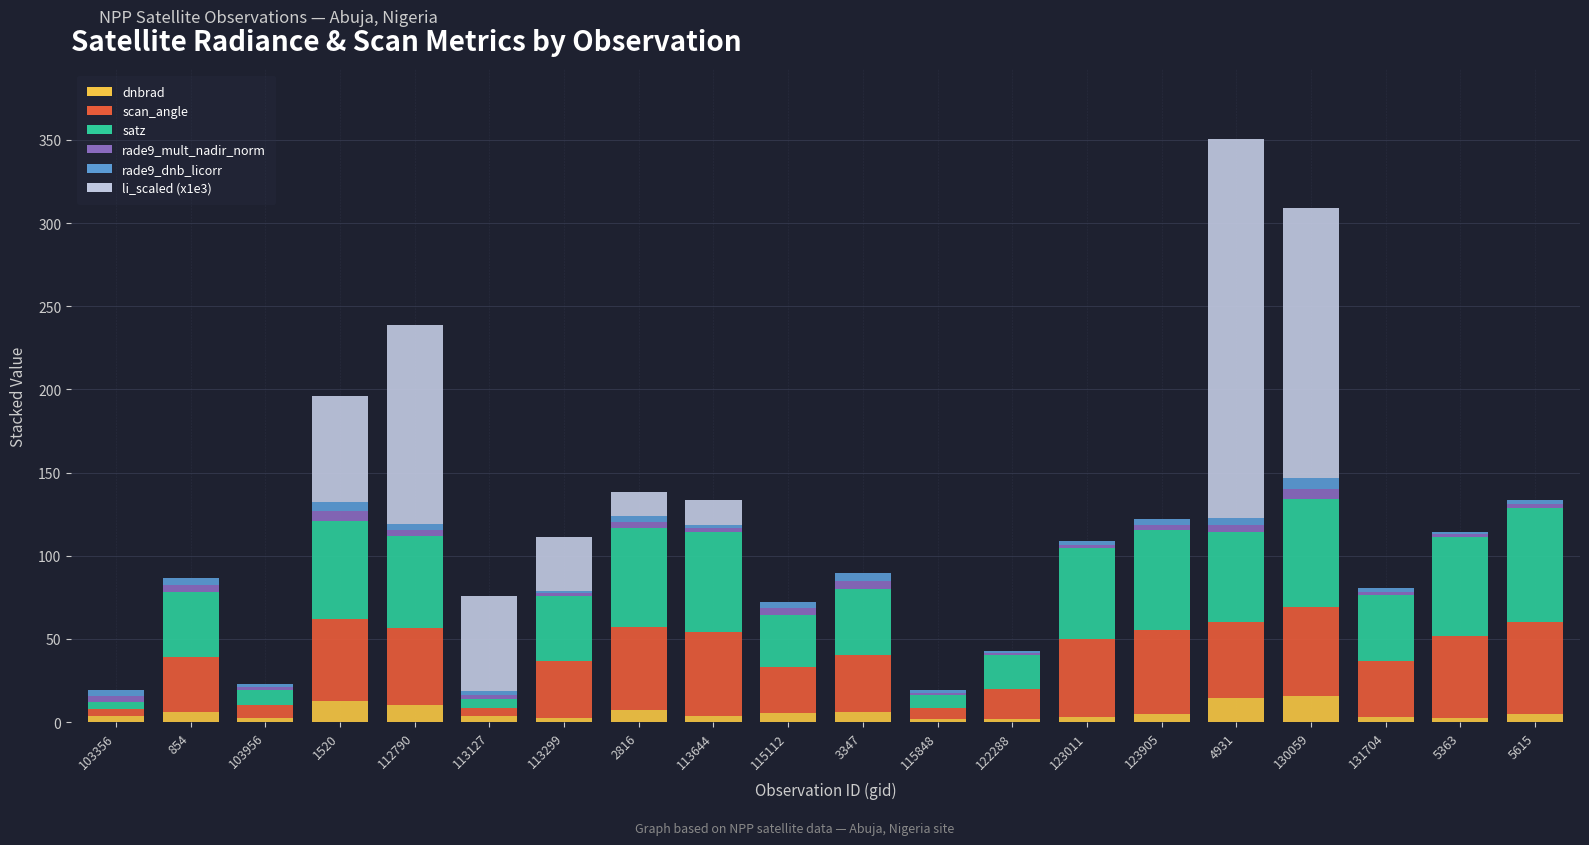

Is it true that satz equals 87.1 at 2816?

False